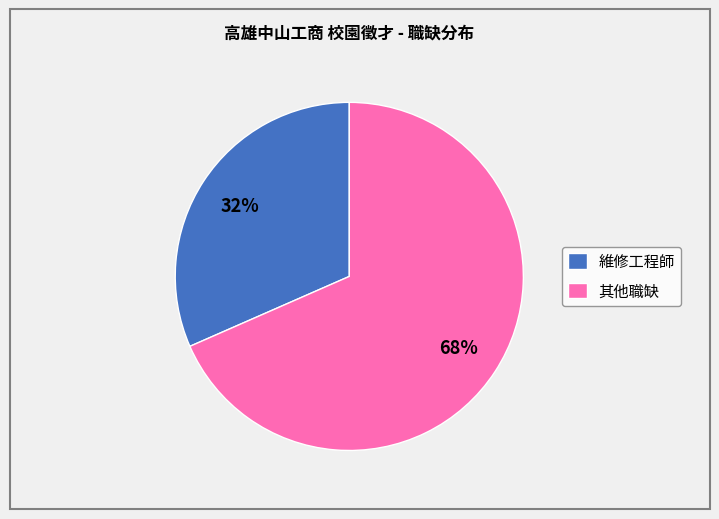

To the nearest percent, what is the average slice percentage?

50%